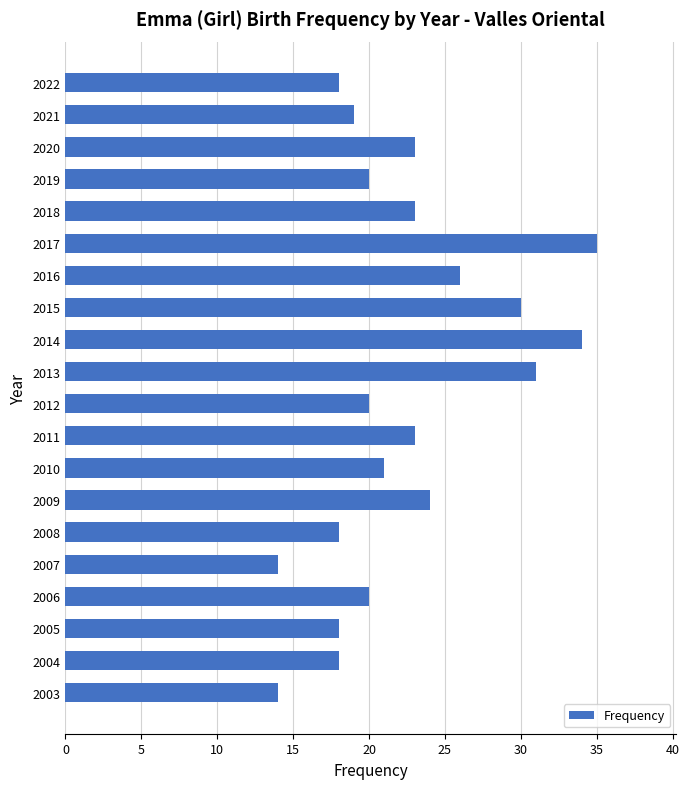

What is the value of the 2nd bar from the top?

19